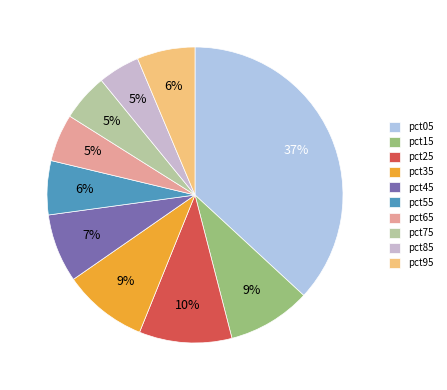

What percentage is the pct95 slice, to the nearest percent?

6%